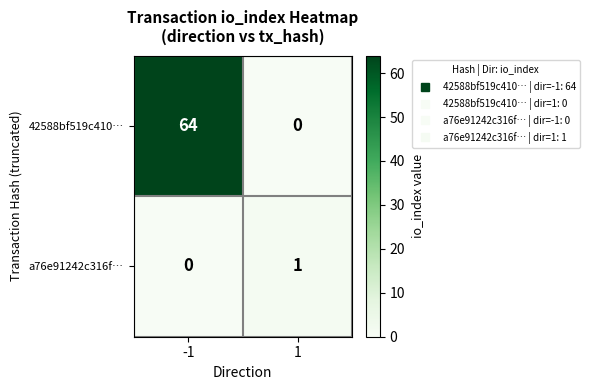

Reading left to right, transcribe all the data shown in this chart.

42588bf519c410…: 64	0
a76e91242c316f…: 0	1